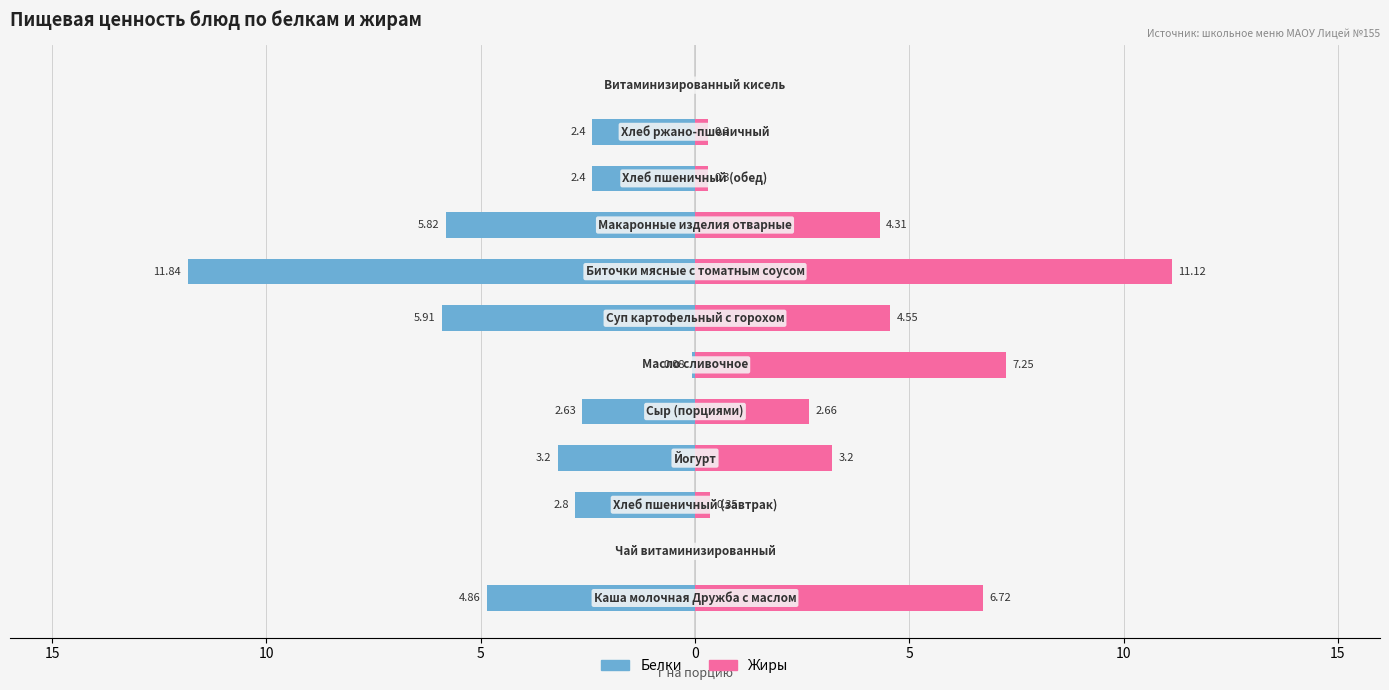

The value of Белки at 5 is -5.4. True or false?

False